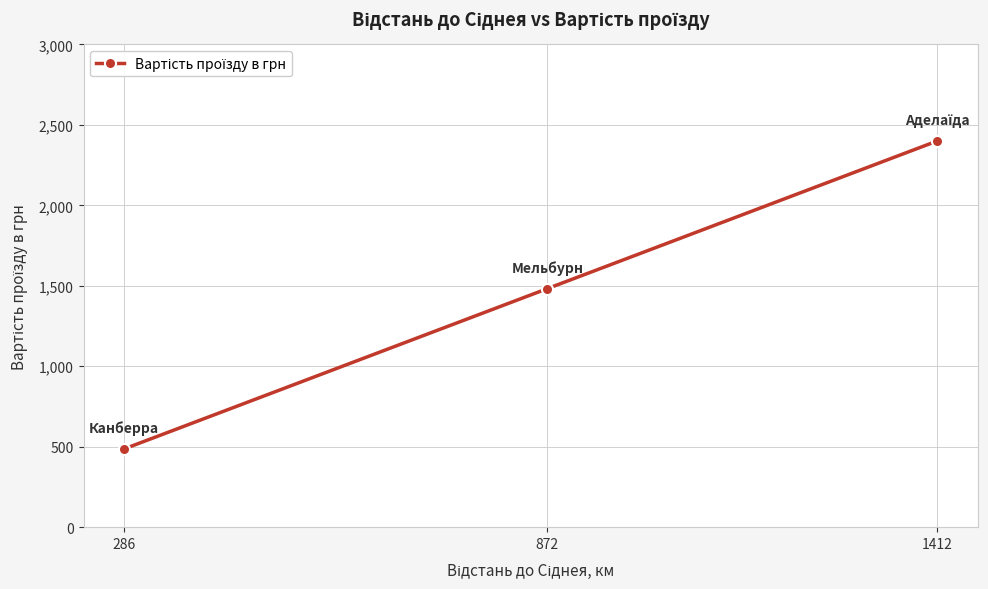

What is the difference between the maximum and minimum values?

1914.2